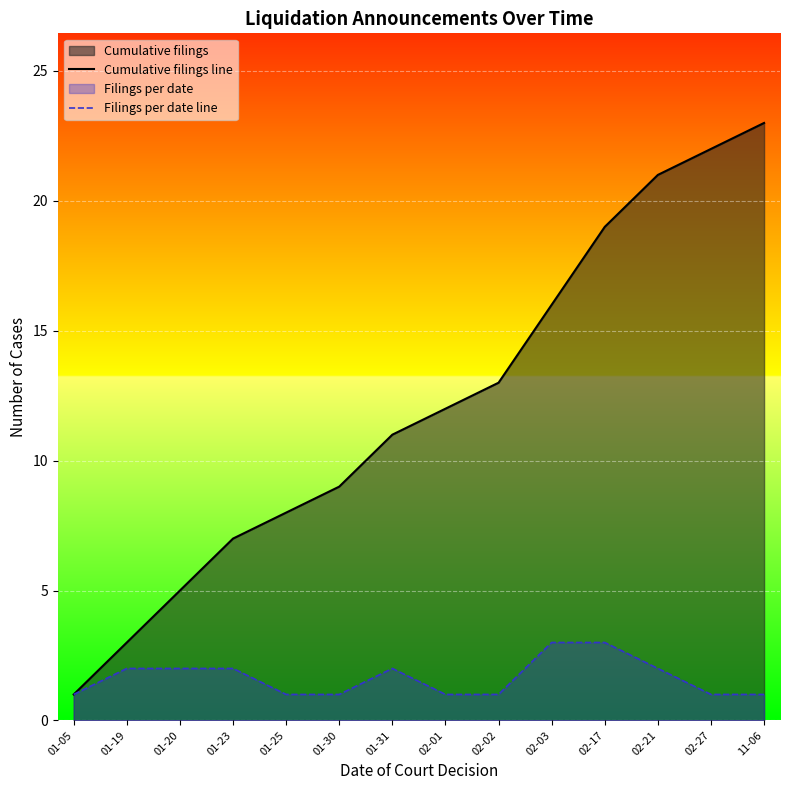

At which label does Filings per date line first exceed 2?

02-03